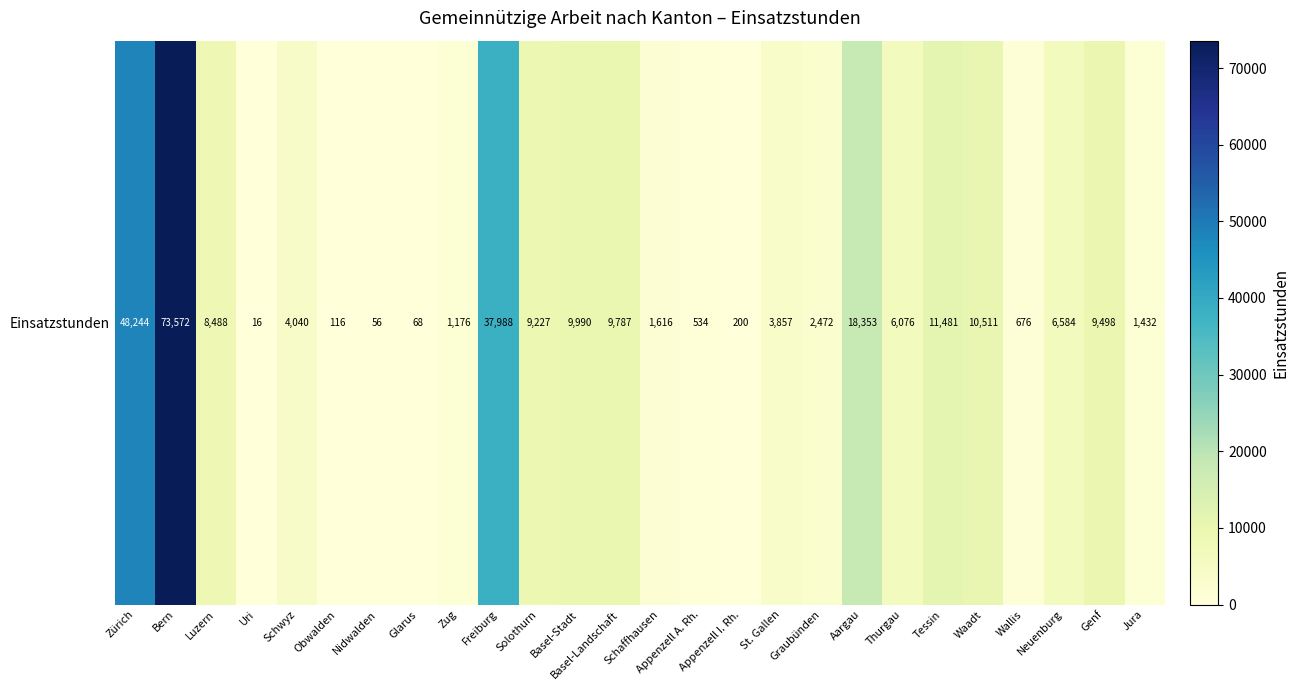

Reading left to right, what are all the values shown in this chart?

48244	73572	8488	16	4040	116	56	68	1176	37988	9227	9990	9787	1616	534	200	3857	2472	18353	6076	11481	10511	676	6584	9498	1432